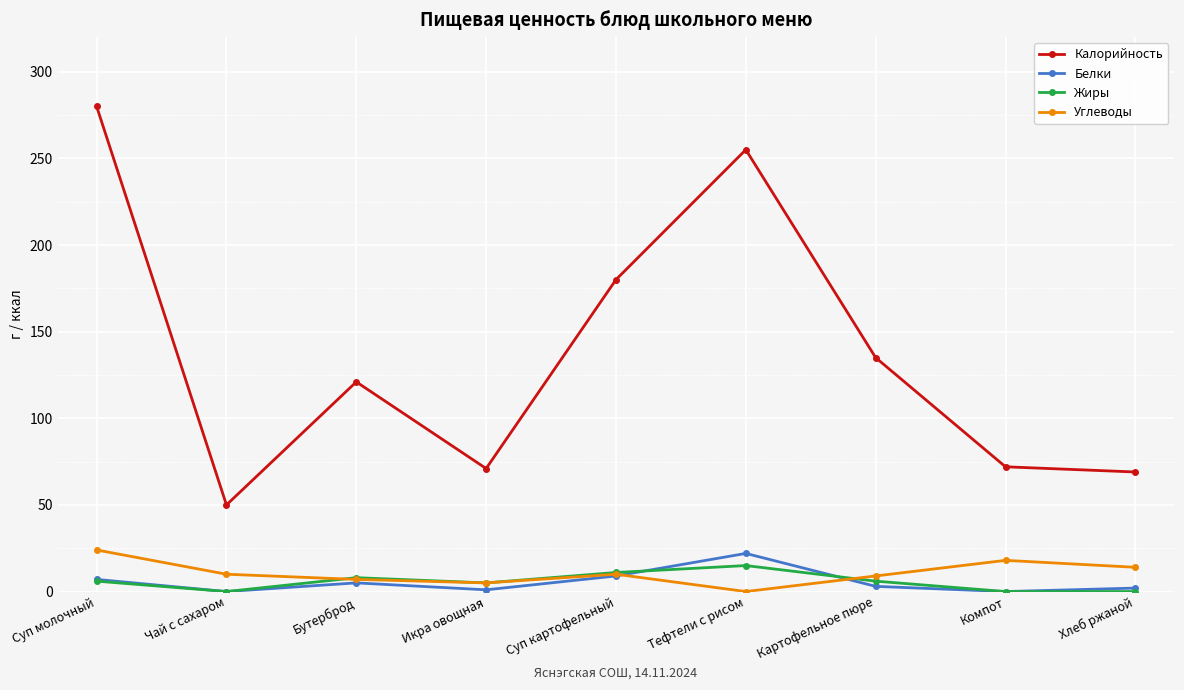

What is the difference between the maximum and minimum values in the Калорийность series?

230